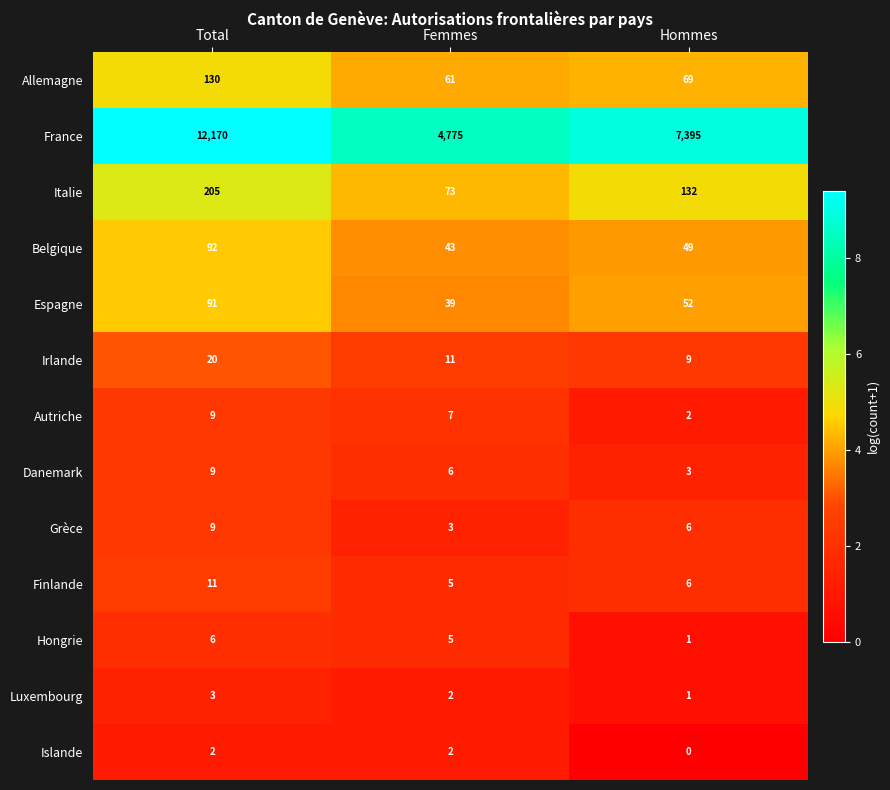

The value of Espagne at Femmes is 39. True or false?

True